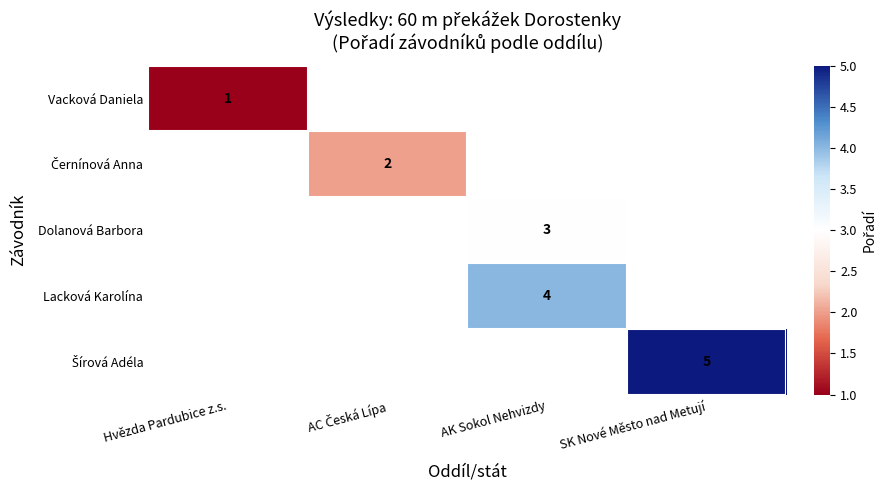

How many categories are shown in the chart?

4